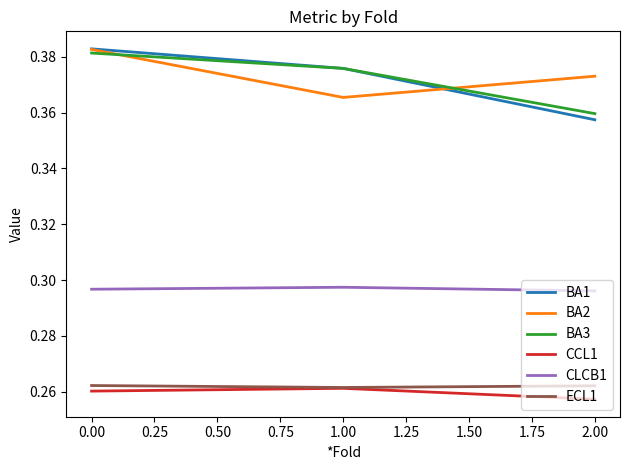

How many series are shown in this chart?

6